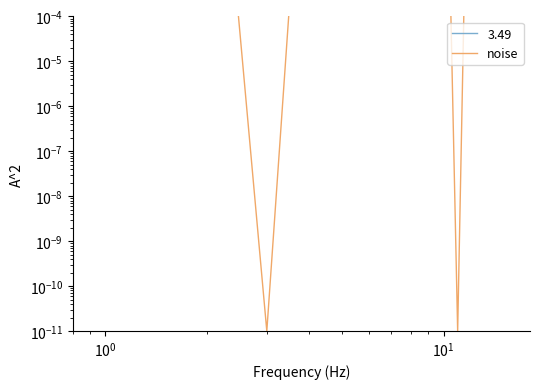

True or false: the data shows 2239.2 at 11.

False